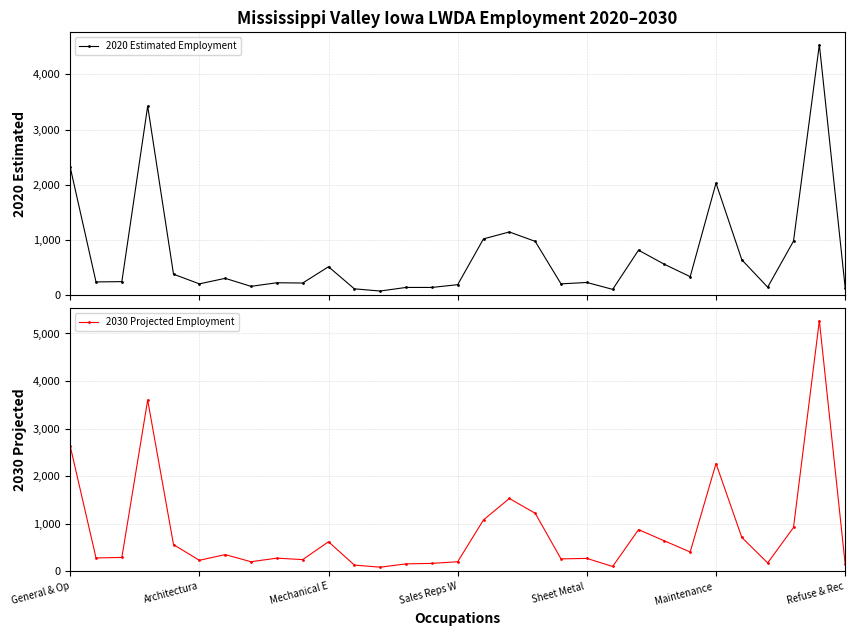

The value of 2030 Projected Employment at Maintenance  is 2265. True or false?

True